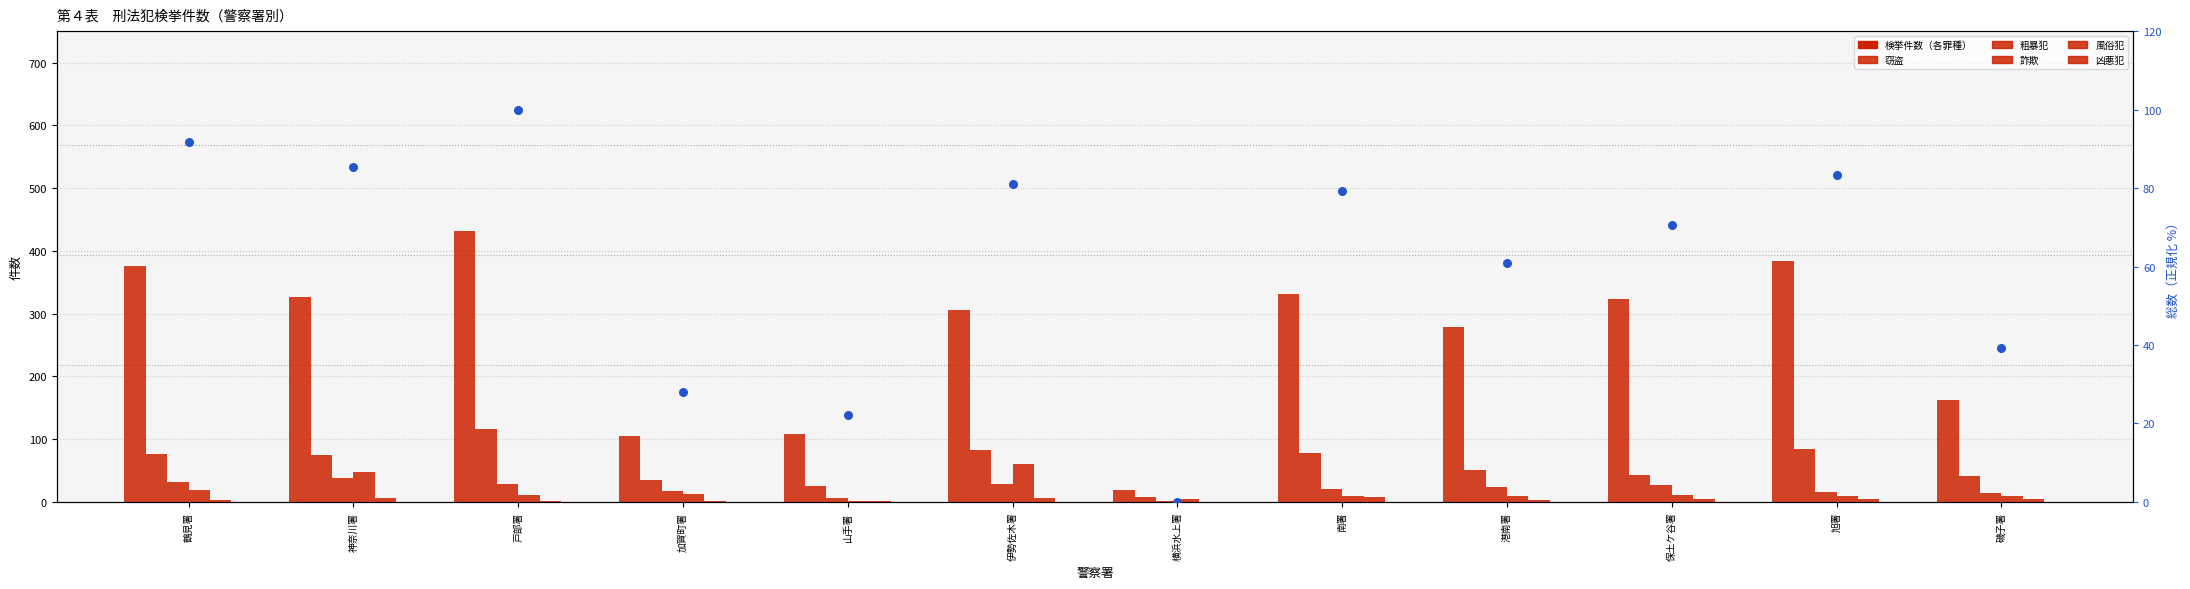

At which category is the sum across all series the highest?

戸部署